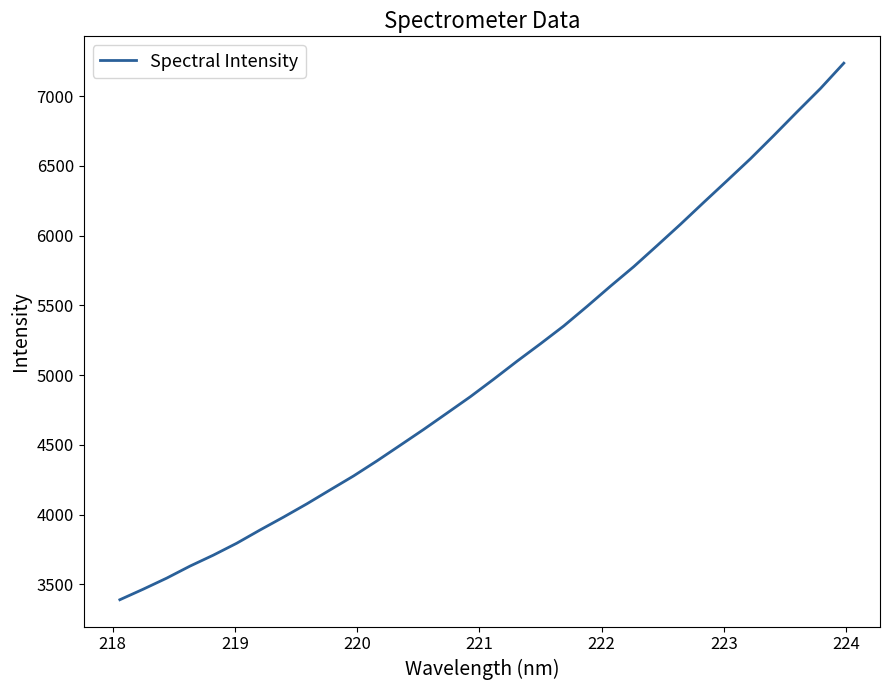

What is the difference between the maximum and minimum values?

3848.4